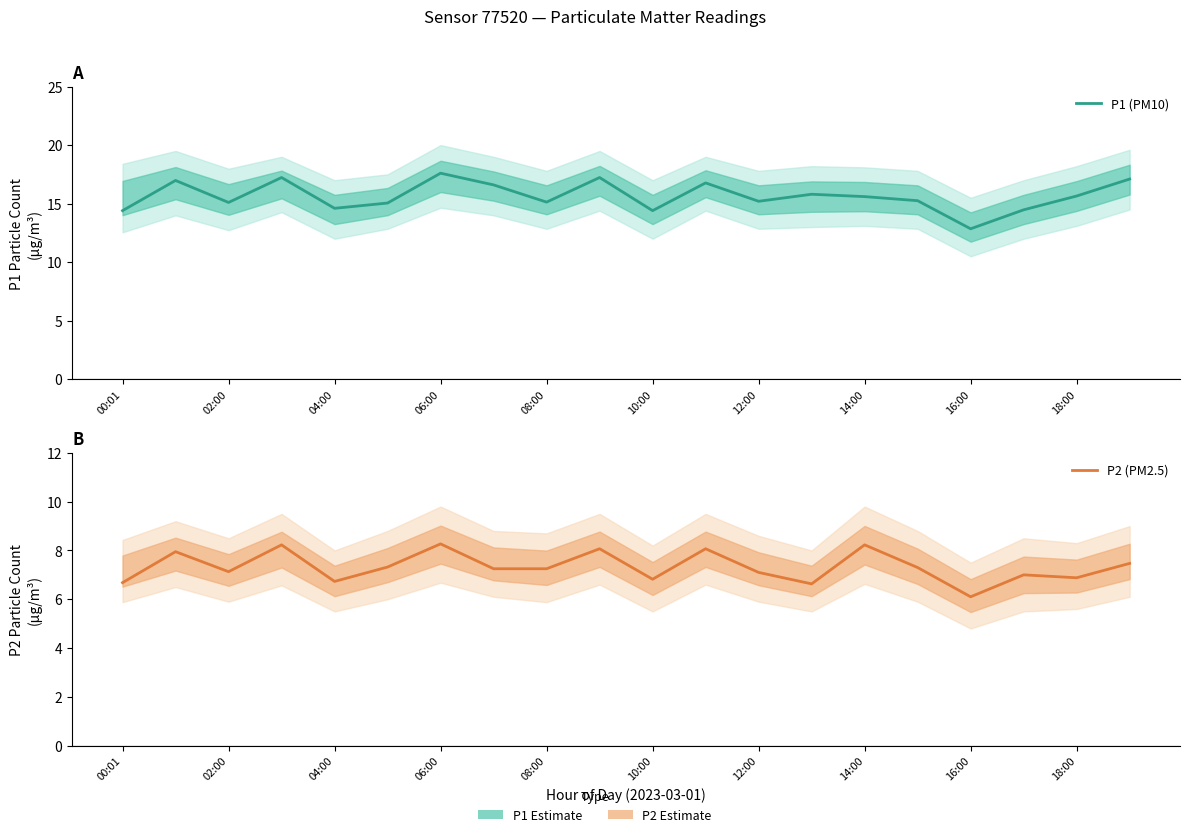

Between 14 and 17, which is larger?

14